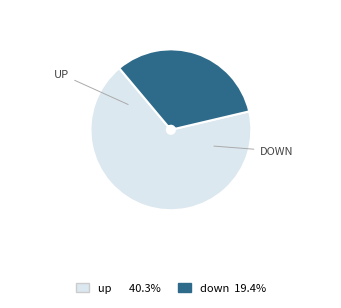

Is there any slice that represents more than half of the pie?

Yes